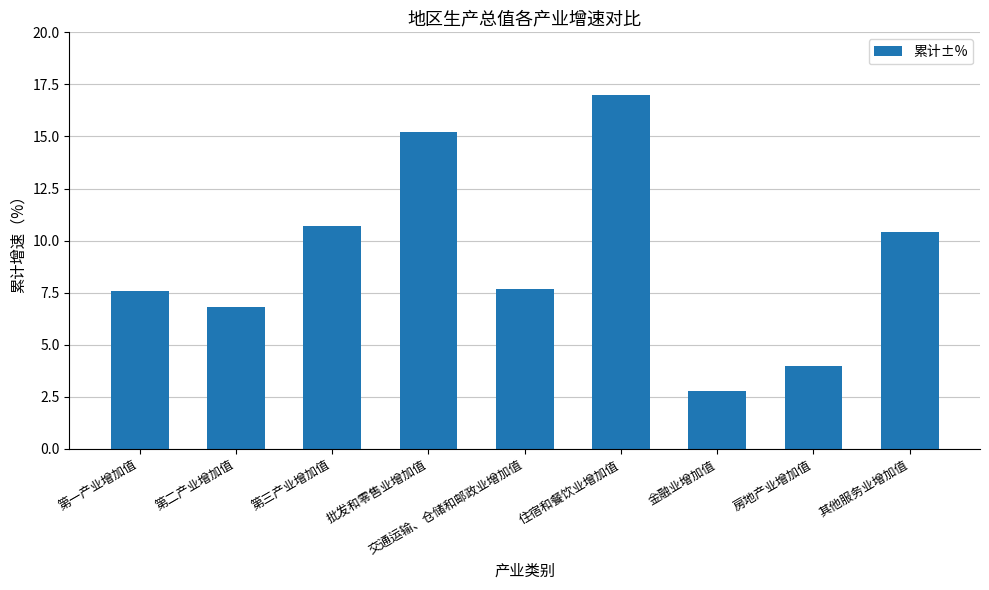

Where does the data first go above 7?

第一产业增加值